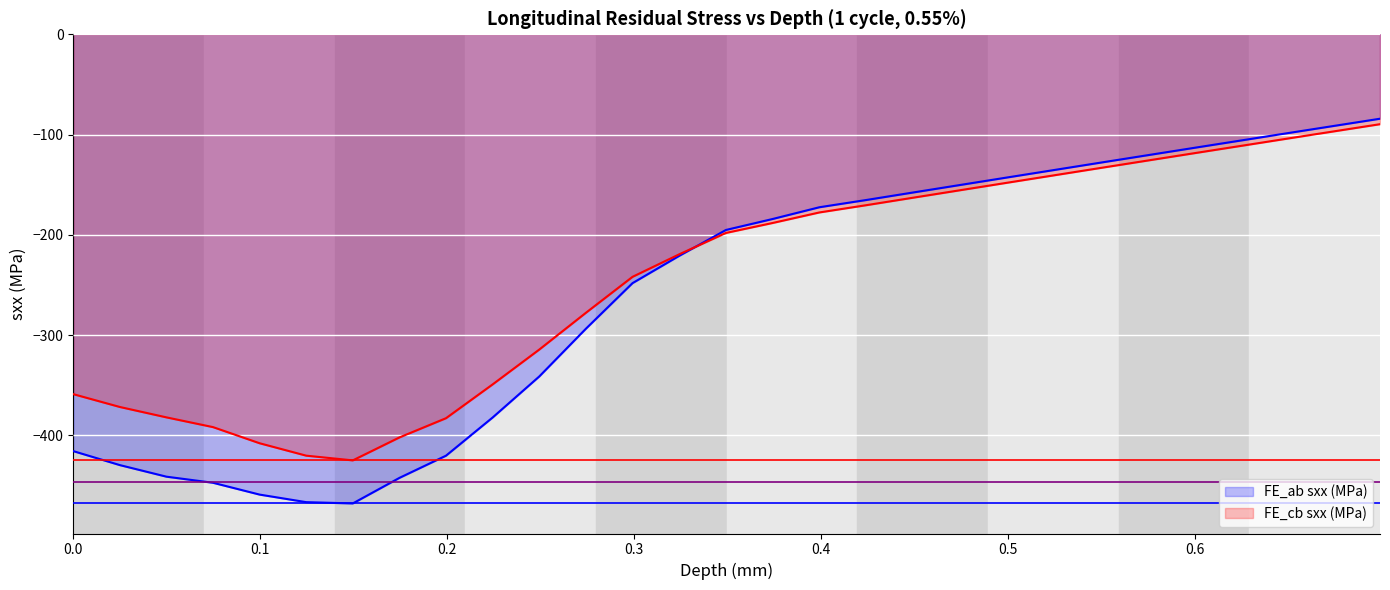

Which series has the widest spread of values?

FE_ab sxx (MPa)